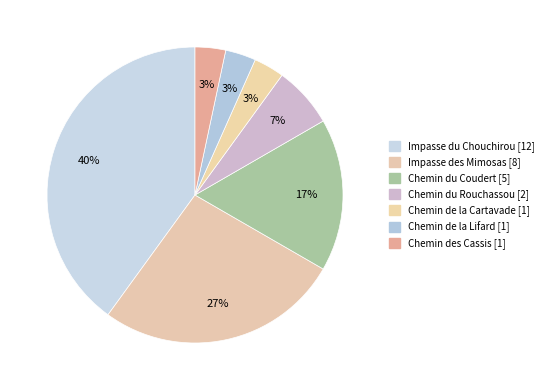

Which category has the biggest portion of the pie?

Impasse du Chouchirou